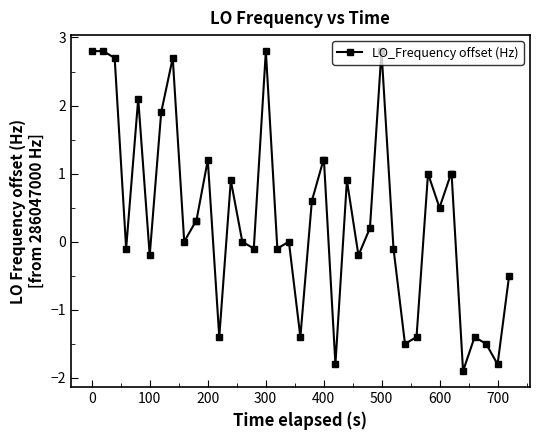

Reading right to left, list all the values displayed in this chart.

-0.5	-1.8	-1.5	-1.4	-1.9	1.0	1.0	0.5	1.0	-1.4	-1.5	-0.1	2.8	0.2	-0.2	0.9	-1.8	1.2	1.2	0.6	-1.4	0.0	-0.1	2.8	-0.1	0.0	0.9	-1.4	1.2	0.3	0.3	0.0	2.7	1.9	-0.2	2.1	-0.1	2.7	2.8	2.8